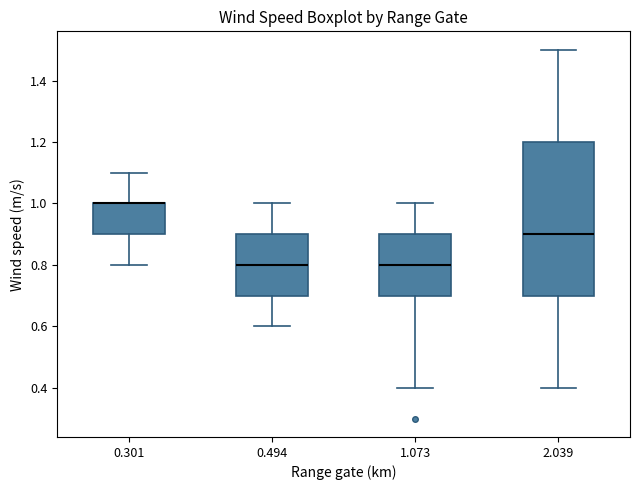

Reading left to right, read every box against the y-axis: the position of its median line, the range the box covers, and the ends of its whiskers. The values are not printed on the chart, so give them approximately, as read against the axis.

0.301: median 1.0 (drawn on the box's upper edge), box 0.9 to 1.0, whiskers 0.8 to 1.1
0.494: median 0.8, box 0.7 to 0.9, whiskers 0.6 to 1.0
1.073: median 0.8, box 0.7 to 0.9, whiskers 0.4 to 1.0
2.039: median 0.9, box 0.7 to 1.2, whiskers 0.4 to 1.5